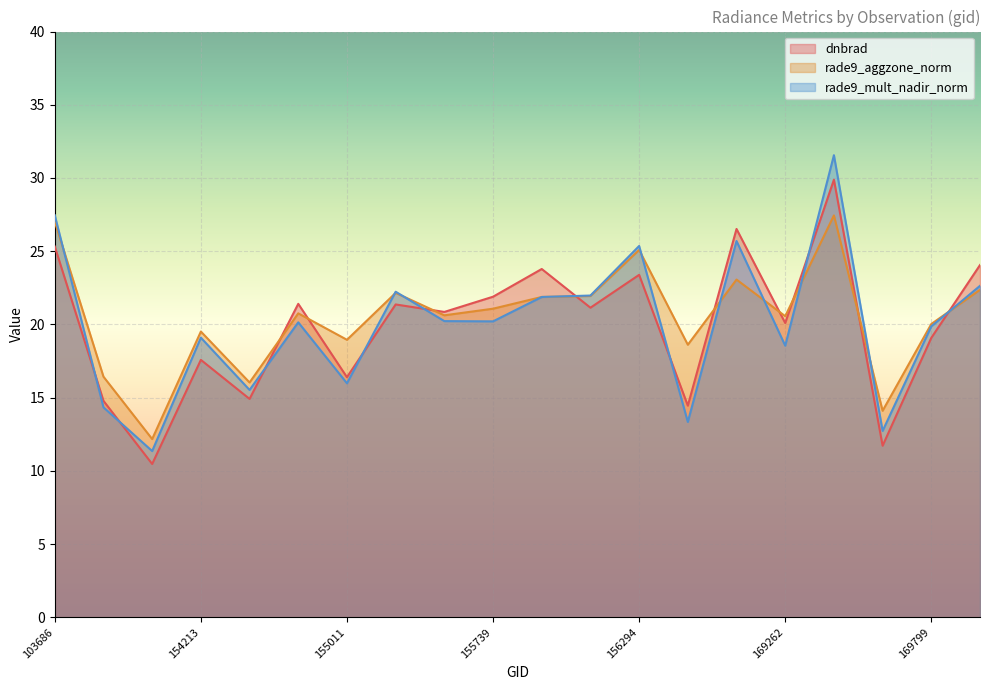

At which label is dnbrad closest to 20?

169262